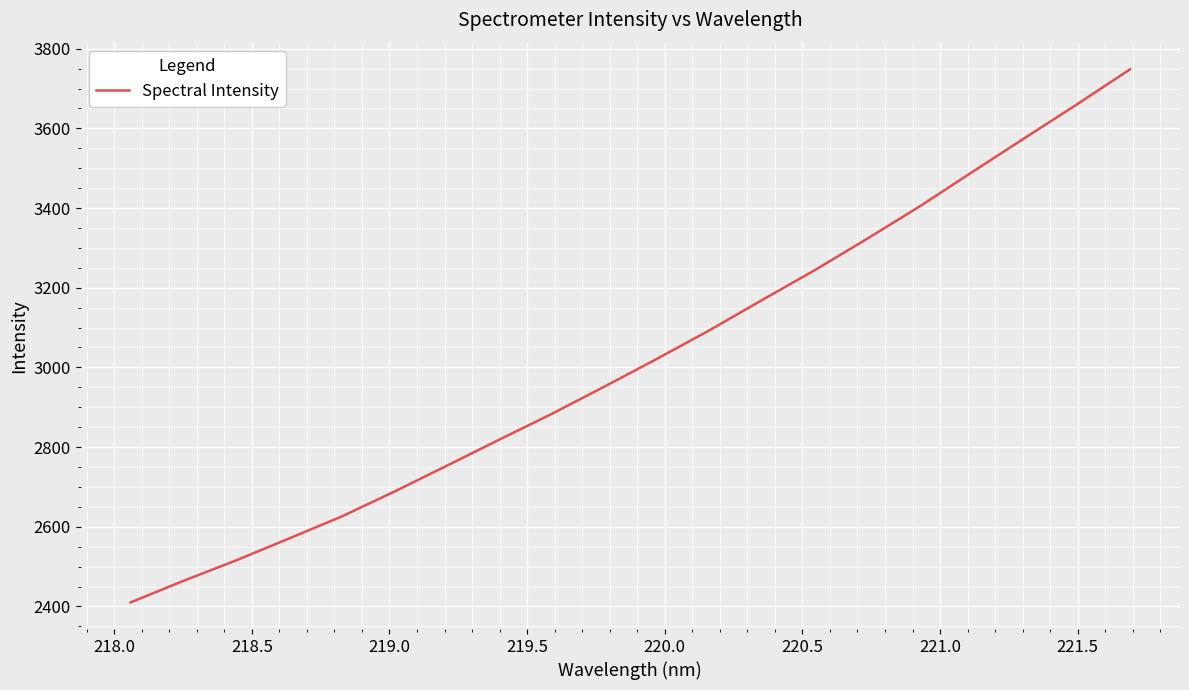

What is the minimum value shown in the chart?

2410.2